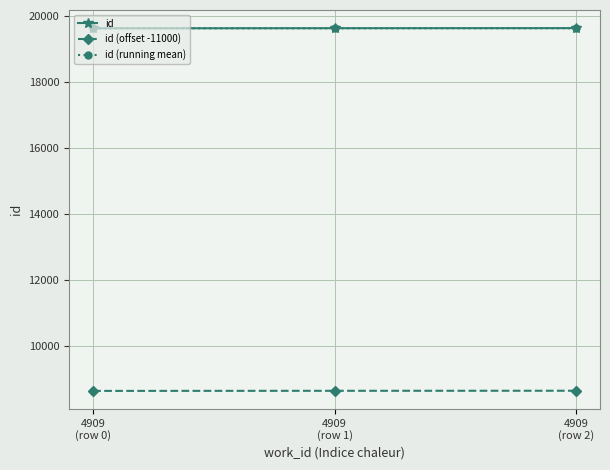

What is the value of the id (running mean) point at the 3rd from the left?

19632